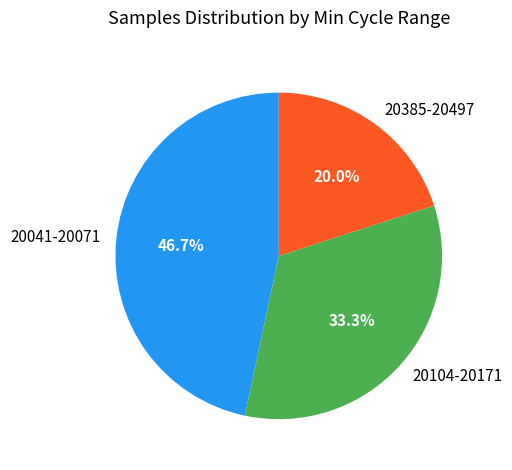

What percentage do 20041-20071 and 20385-20497 together represent?

66.7%